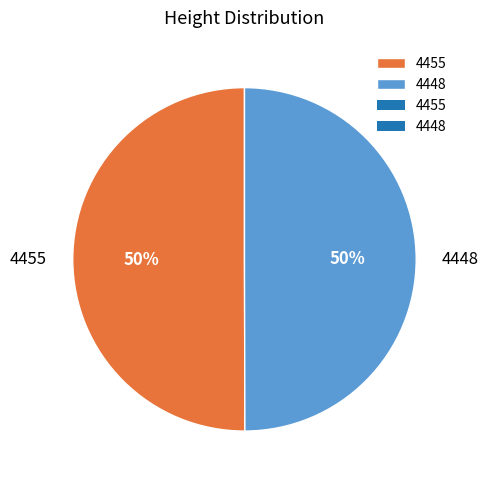

True or false: 4448 accounts for 50% of the total.

True